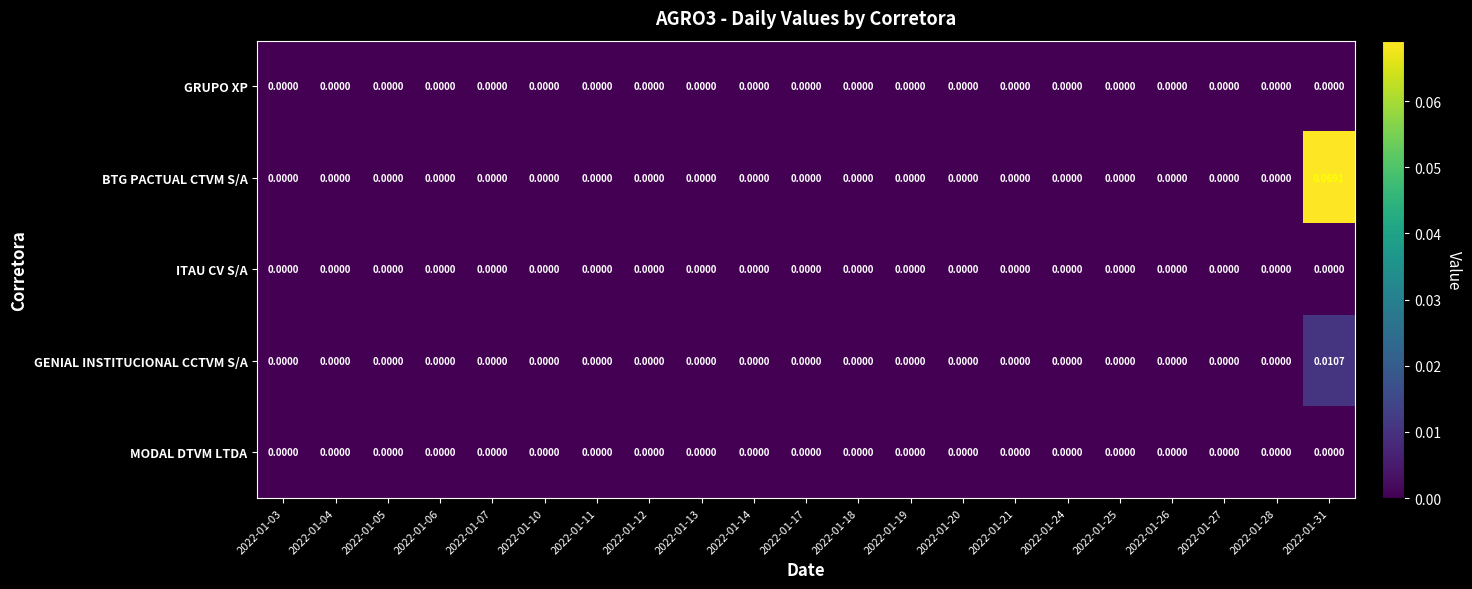

Which series has the widest spread of values?

BTG PACTUAL CTVM S/A